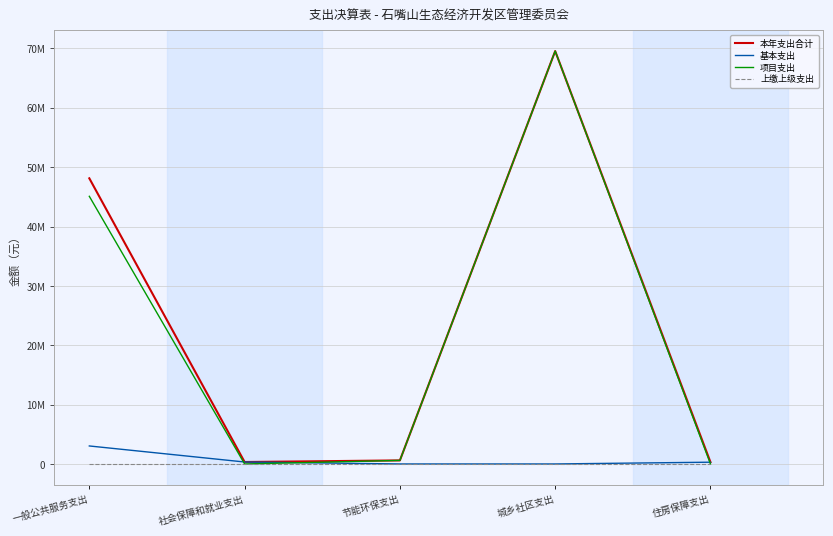

How many times do 基本支出 and 项目支出 cross each other?

3